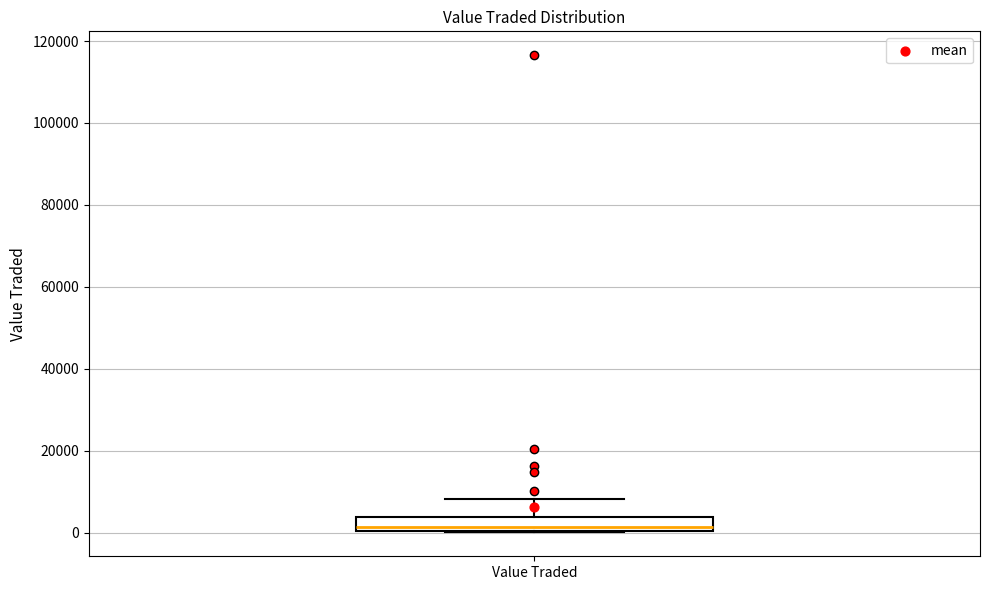

Where does the median line of the box for Value Traded sit on the y-axis? The values are not printed on the chart, so give them approximately, as read against the axis.

2000